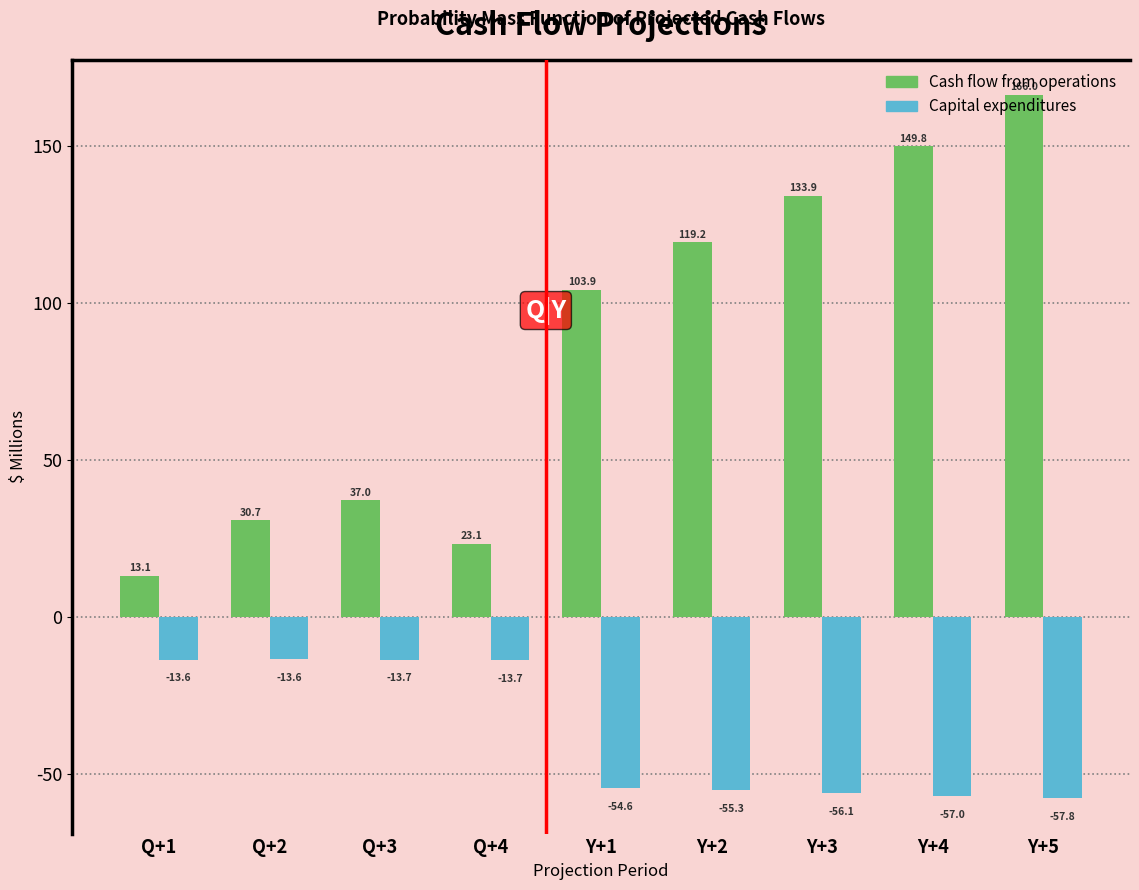

Where is Capital expenditures nearest to the value -35?

Y+1